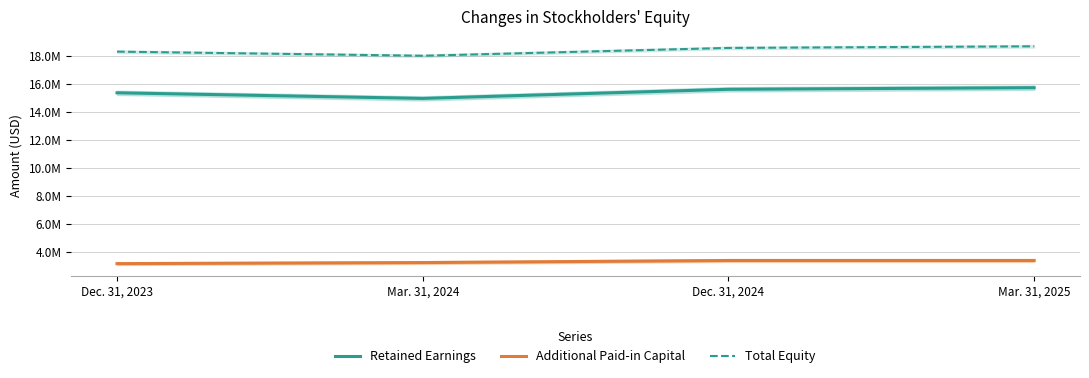

Reading right to left, list all the values displayed in this chart.

Retained Earnings: Mar. 31, 2025=15737892	Dec. 31, 2024=15622319	Mar. 31, 2024=14970766	Dec. 31, 2023=15372095
Additional Paid-in Capital: Mar. 31, 2025=3374002	Dec. 31, 2024=3374002	Mar. 31, 2024=3225881	Dec. 31, 2023=3150376
Total Equity: Mar. 31, 2025=18698627	Dec. 31, 2024=18583054	Mar. 31, 2024=18022234	Dec. 31, 2023=18318058